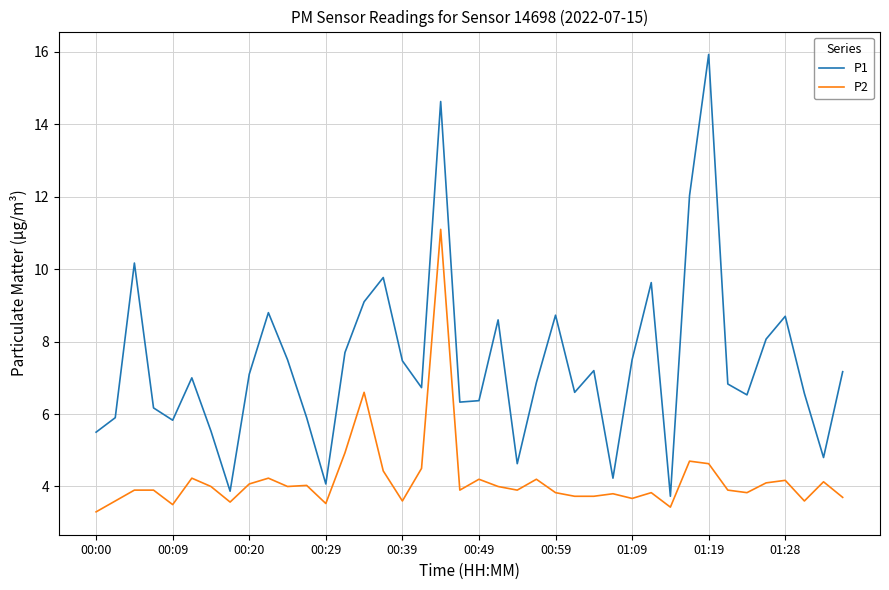

Rank the series by their average value, from highest to lowest.

P1, P2